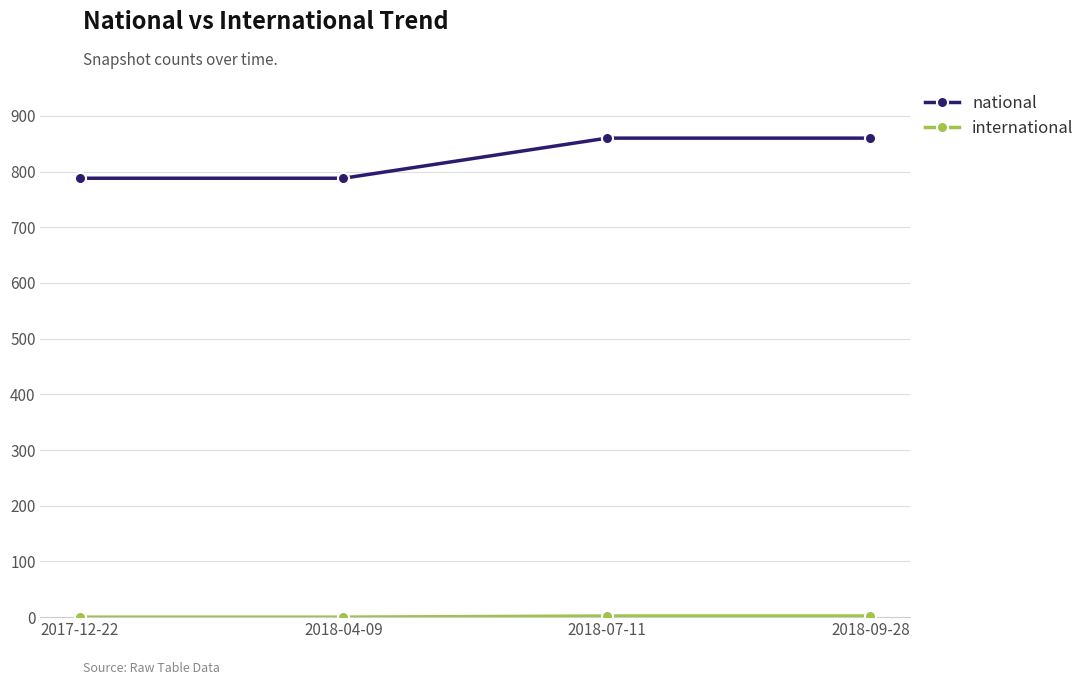

What is the label of the 4th point from the right?

2017-12-22